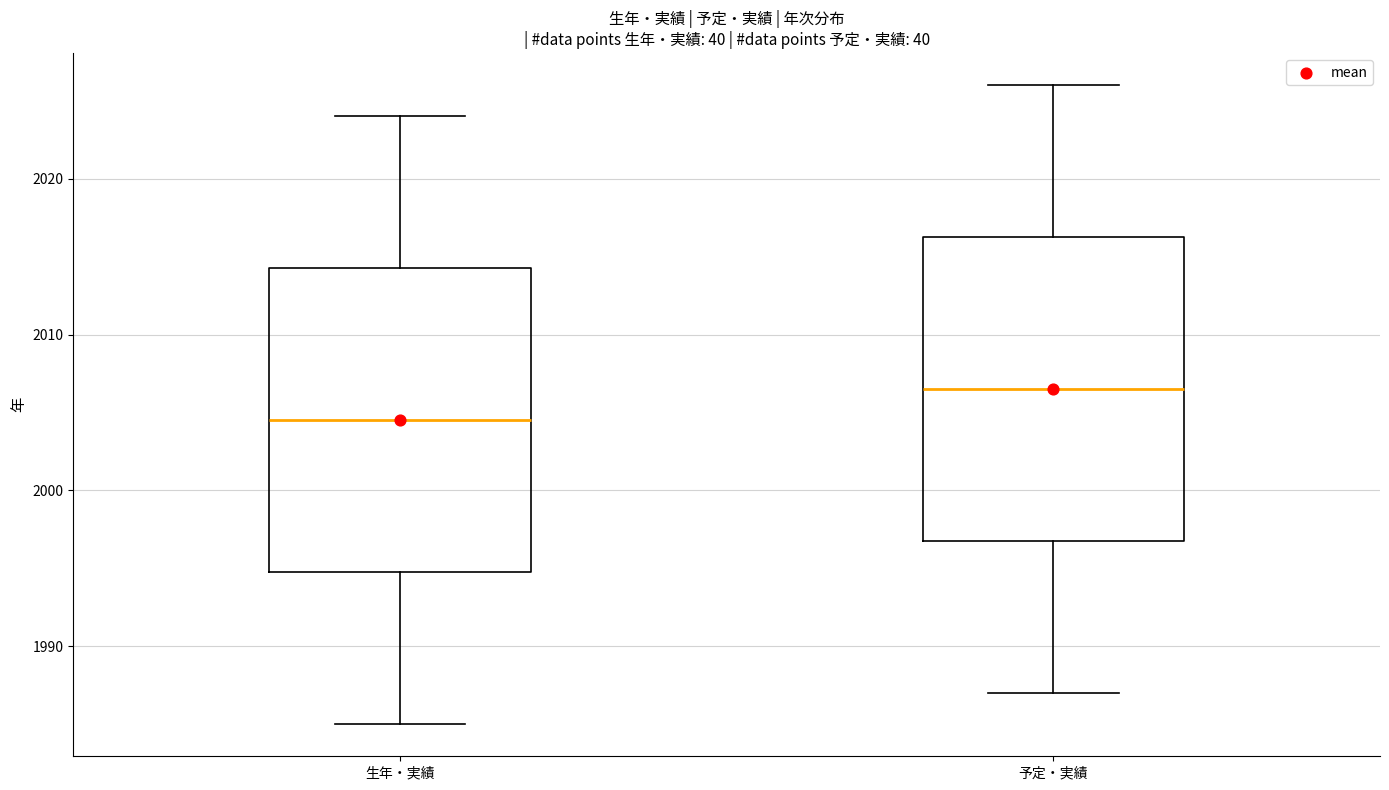

Where does the upper whisker of the box for 予定・実績 end on the y-axis? The values are not printed on the chart, so give them approximately, as read against the axis.

2026